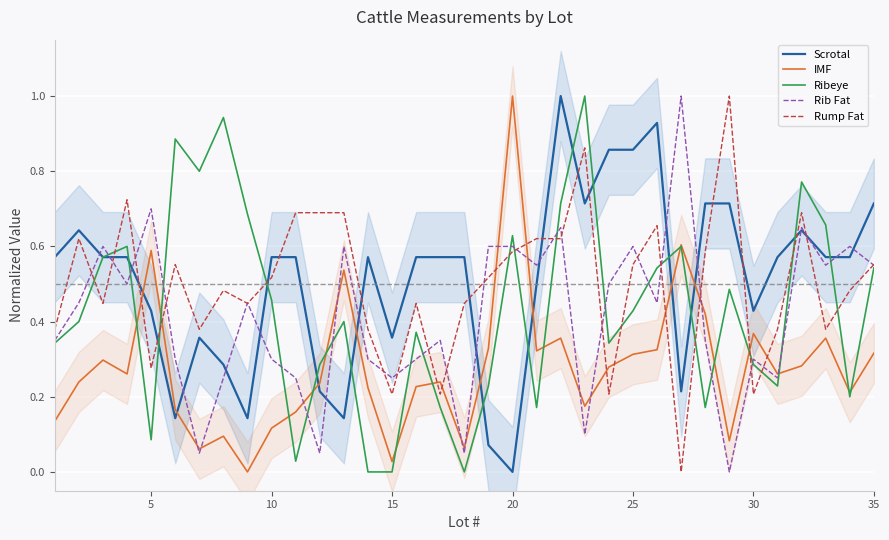

Is it true that Ribeye equals 0.6 at 5?

False